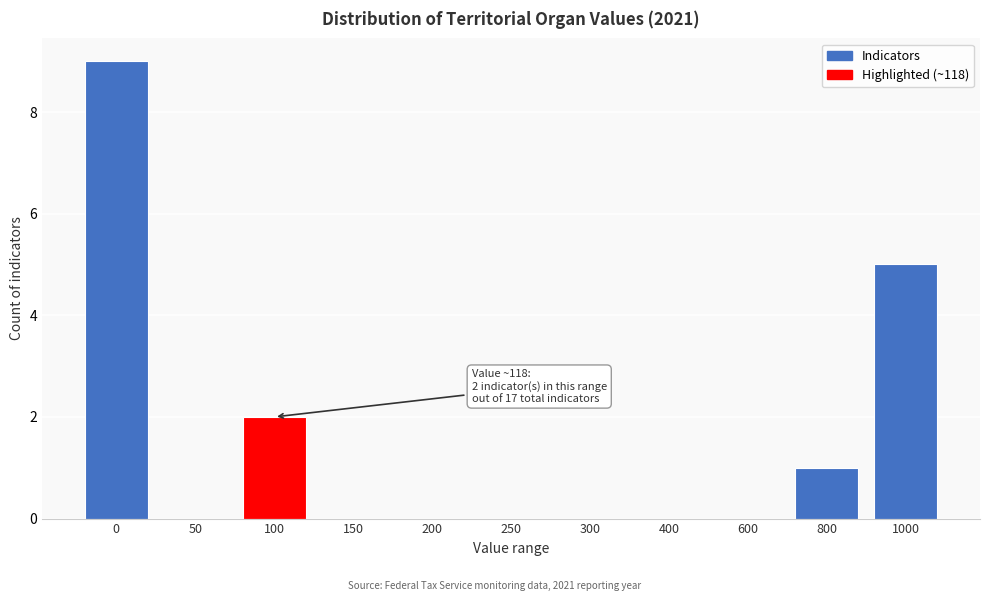

Reading right to left, extract all data points from this chart.

1000=5	800=1	600=0	400=0	300=0	250=0	200=0	150=0	100=2	50=0	0=9